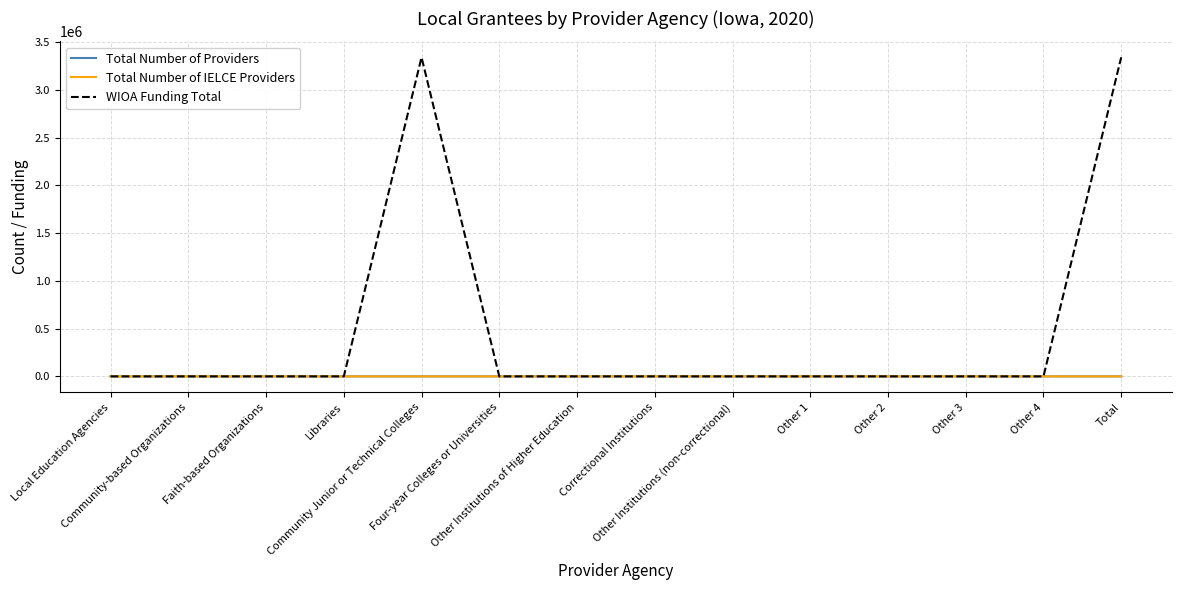

What is the greatest value displayed?

3341018